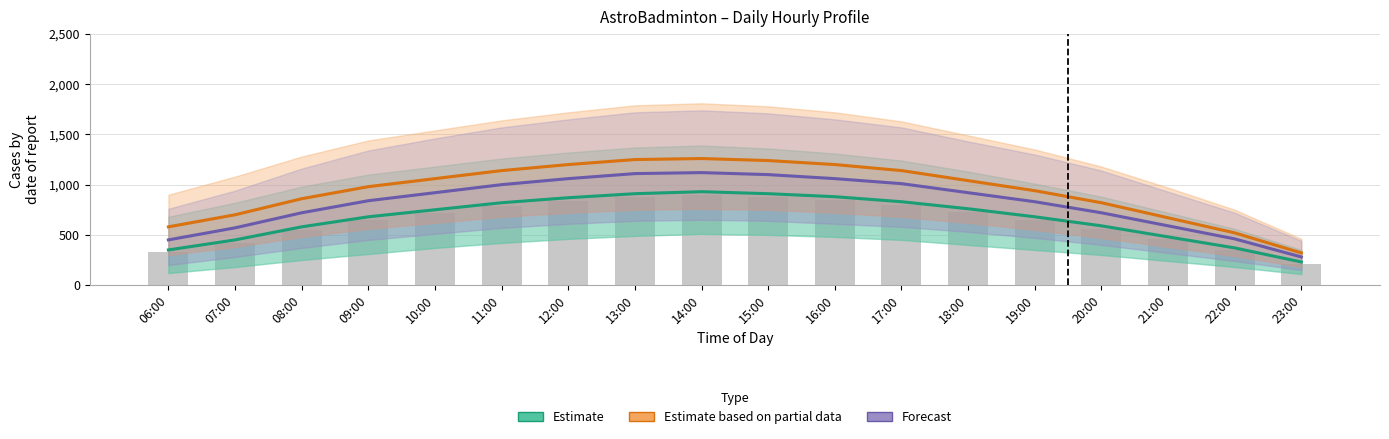

What is the label of the 17th bar from the right?

07:00